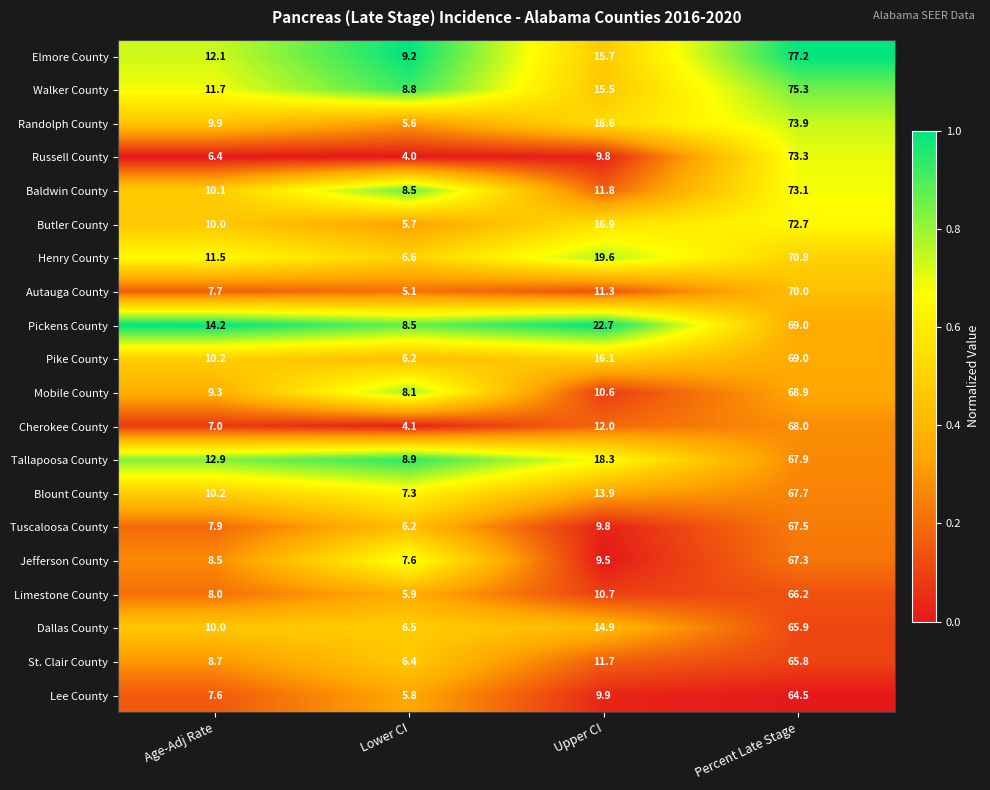

Which series has the largest total across all categories?

Pickens County